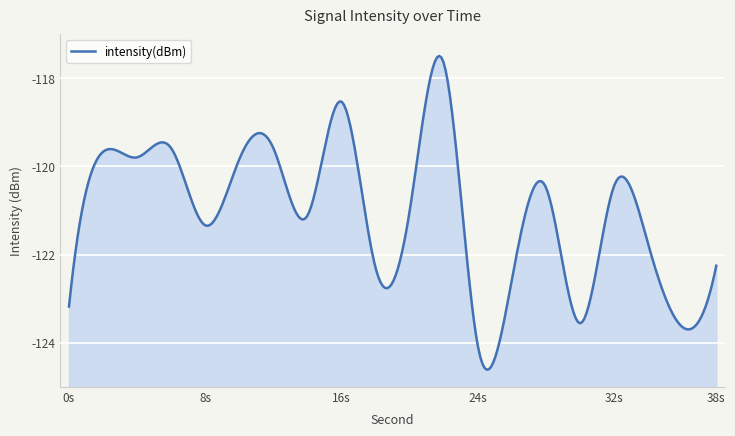

The value at 34 is -34.4. True or false?

False